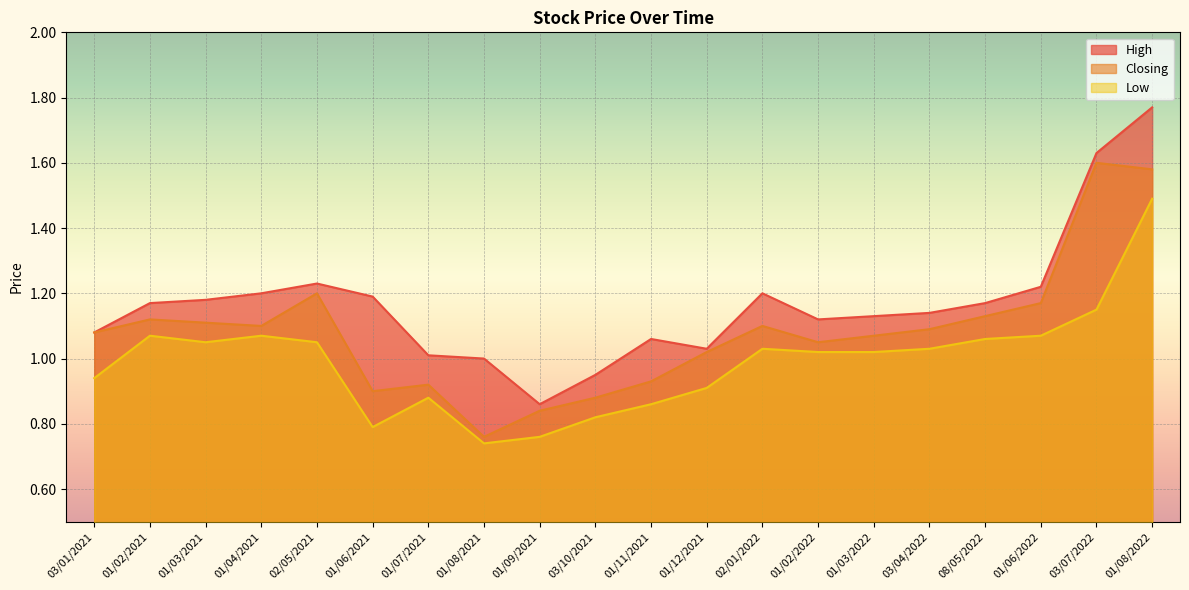

At which category is the sum across all series the highest?

01/08/2022